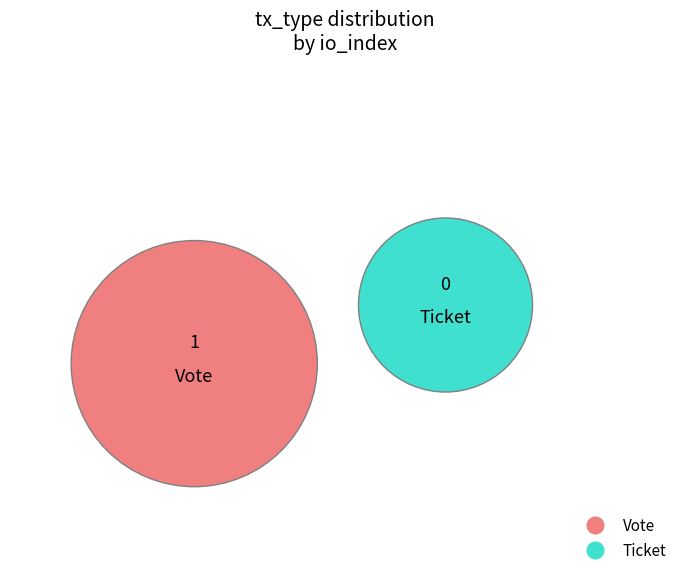

What is the smallest slice in the pie chart?

Ticket